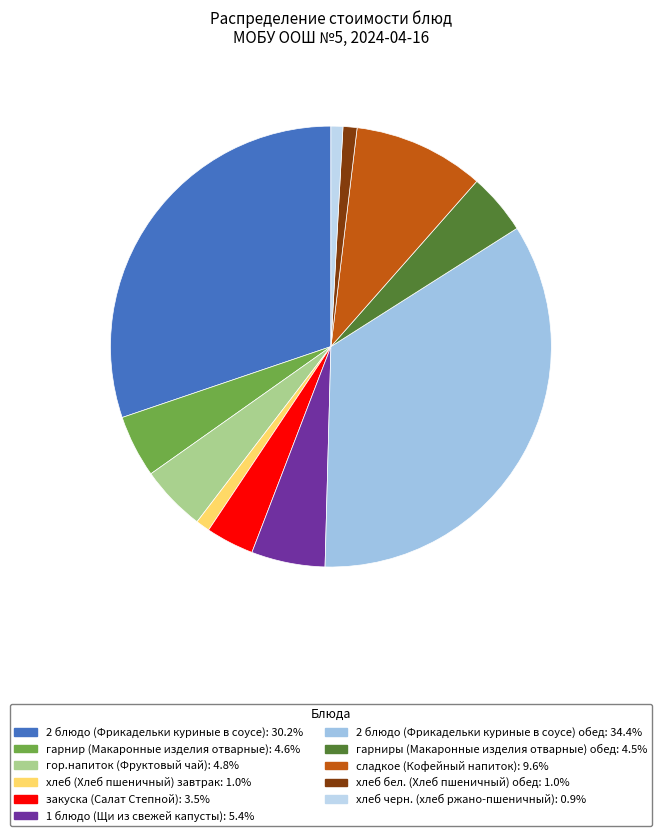

Count the number of slices in the pie.

11